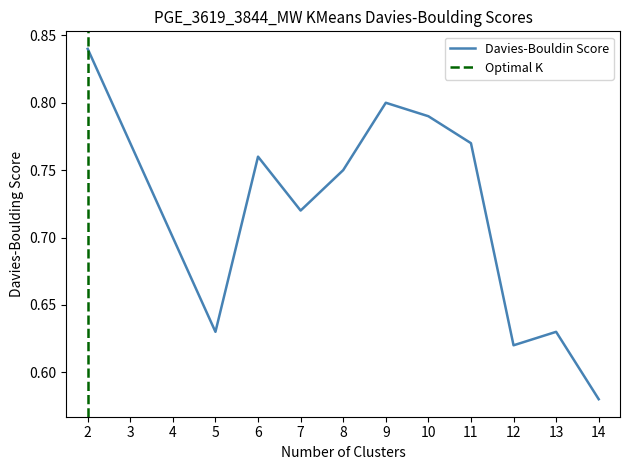

What is the difference between the maximum and minimum values?

0.3